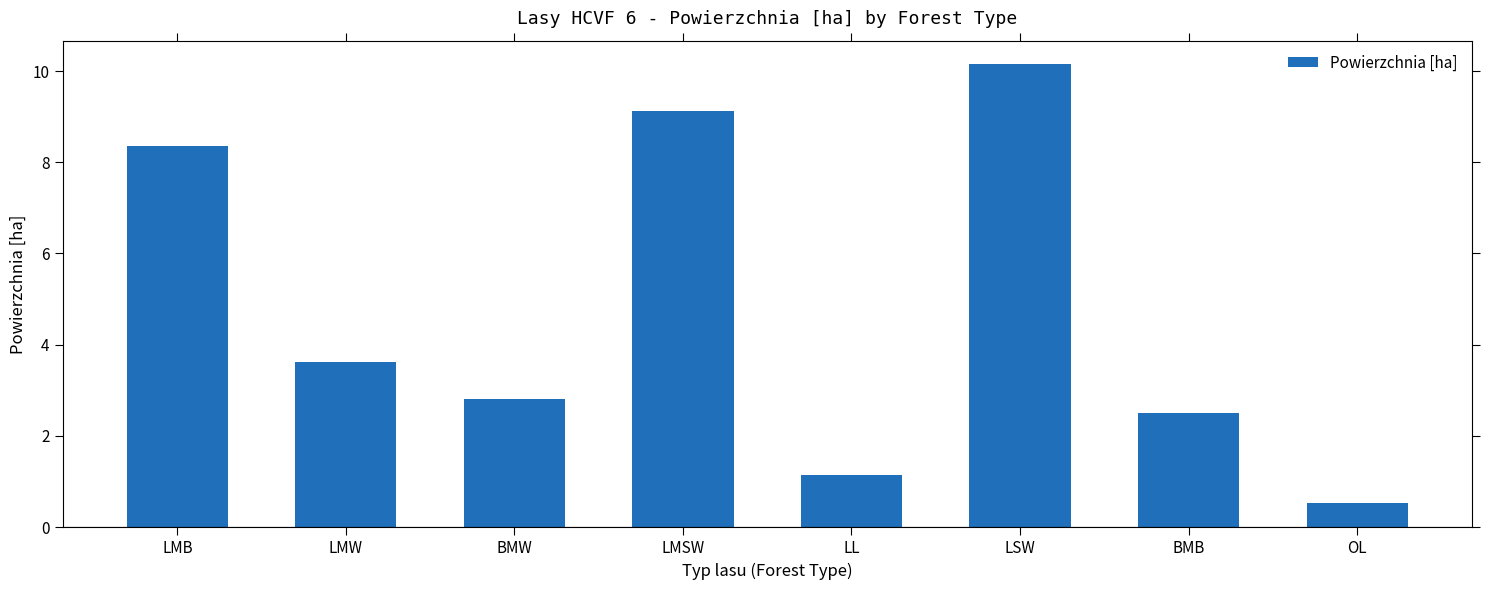

Between LMB and LSW, which is larger?

LSW